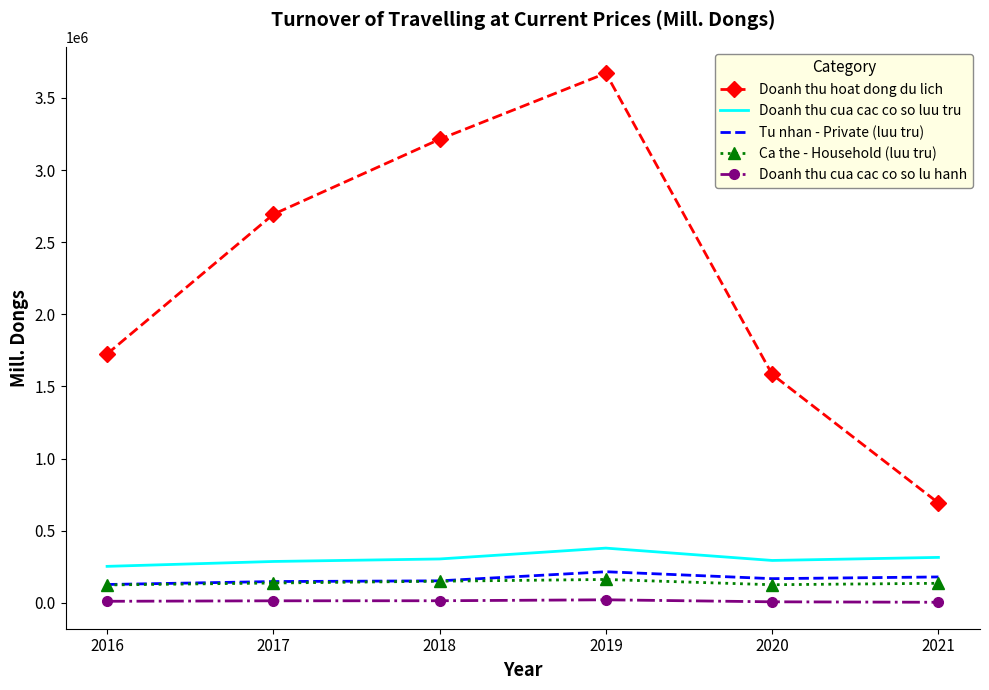

Which series changed the most between 2018 and 2021?

Doanh thu hoat dong du lich